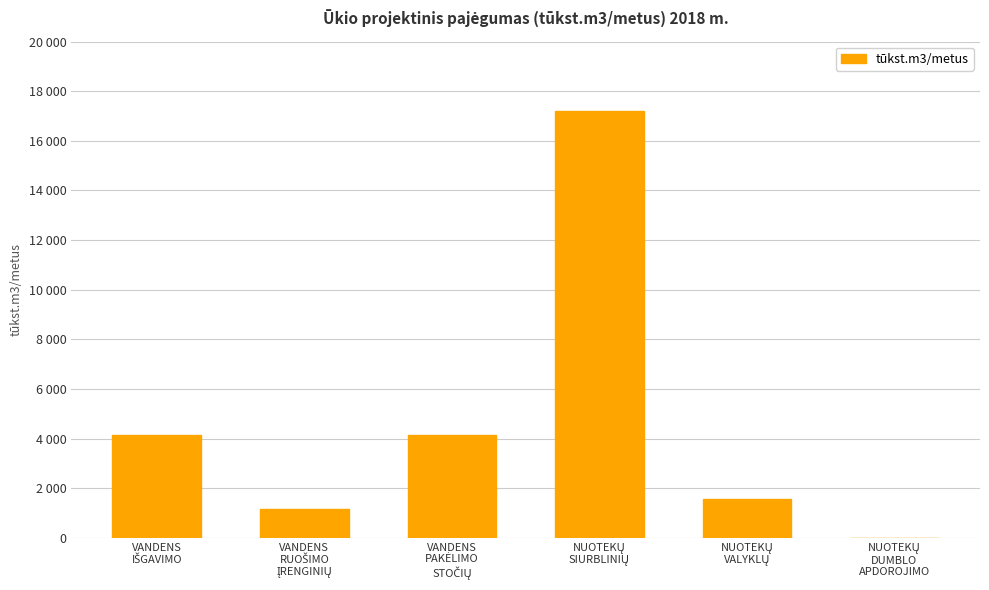

Are the bars horizontal?

No